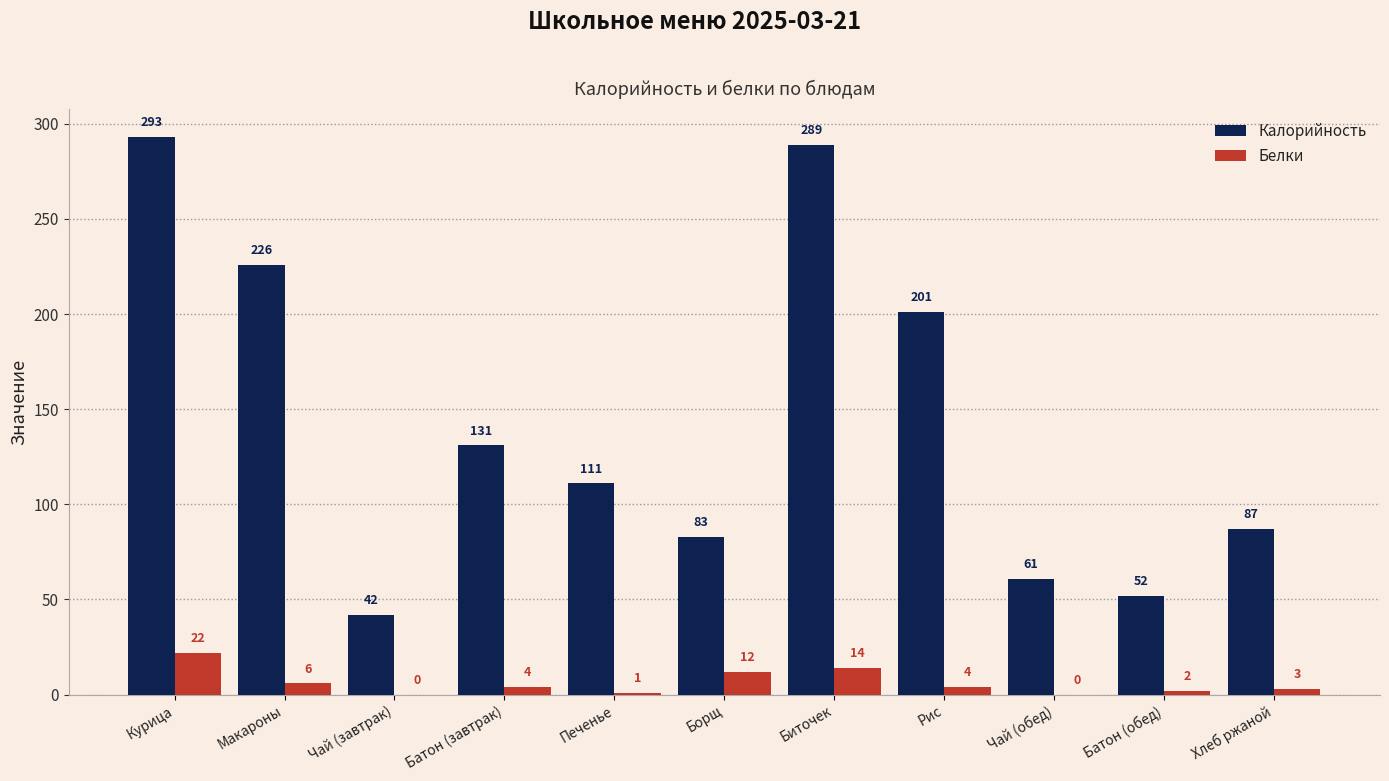

Between Курица and Чай (завтрак), which series saw the biggest shift?

Калорийность